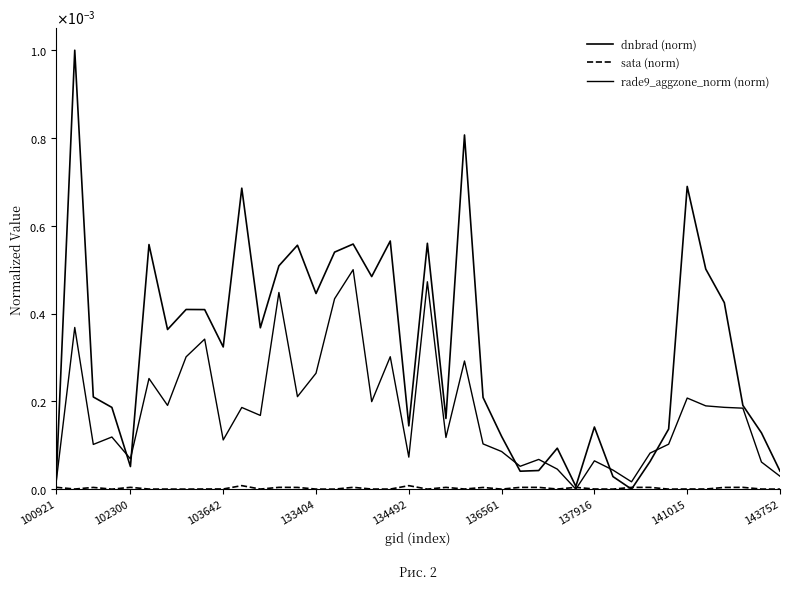

In sata (norm), how many points are higher than both neighbors (excluding endpoints)?

13